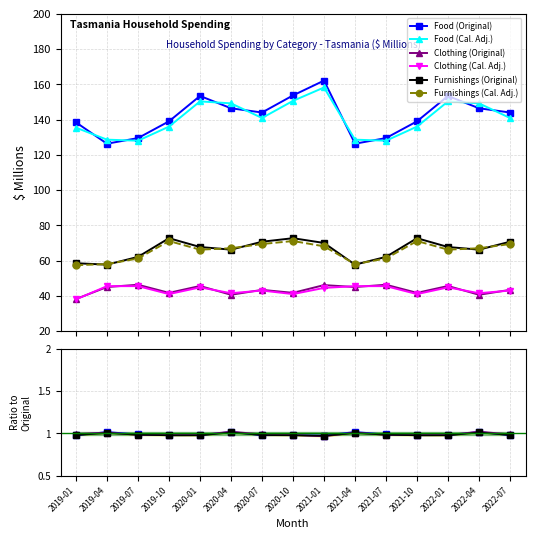

True or false: Clothing (Original) has a value of 45.6 at 2022-01.

True